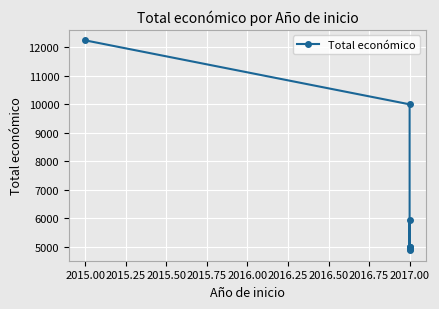

Is this an area chart (filled region under the line)?

No